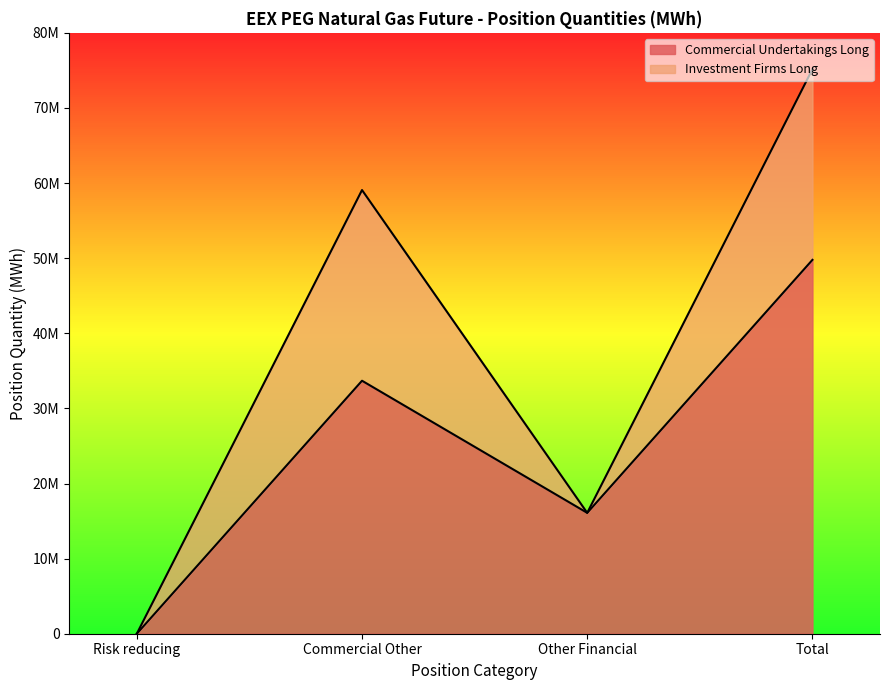

What is the difference between the values at Risk reducing and Commercial Other?

33682548